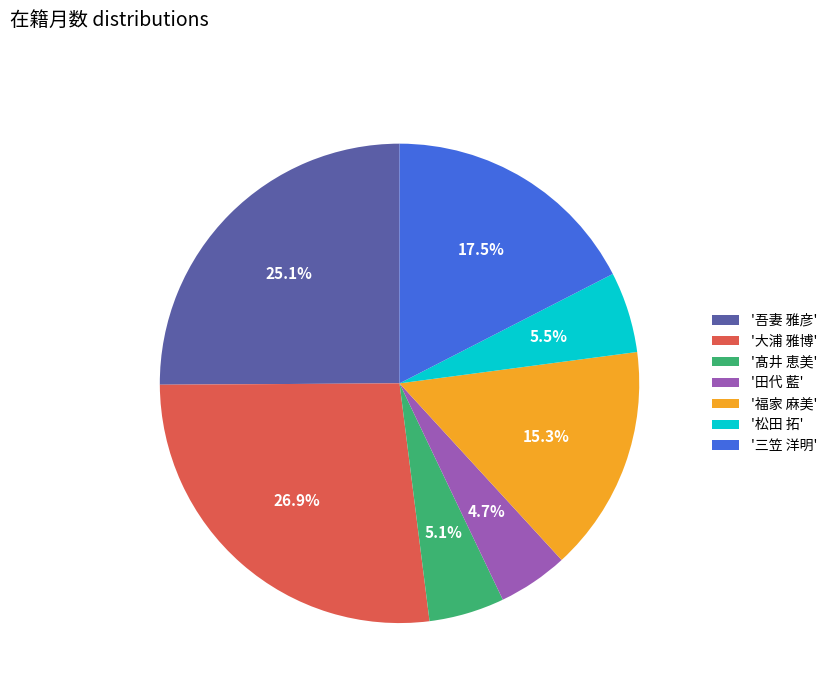

Is there a majority slice in this chart?

No